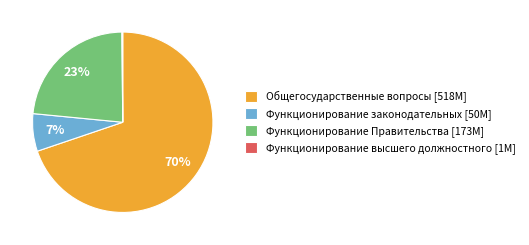

What is the ratio of the value at Общегосударственные вопросы [518M] to the value at Функционирование Правительства [173M]?

3.0